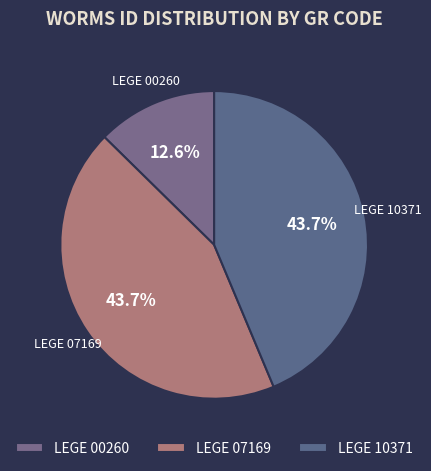

What percentage is the LEGE 07169 slice, to the nearest percent?

44%